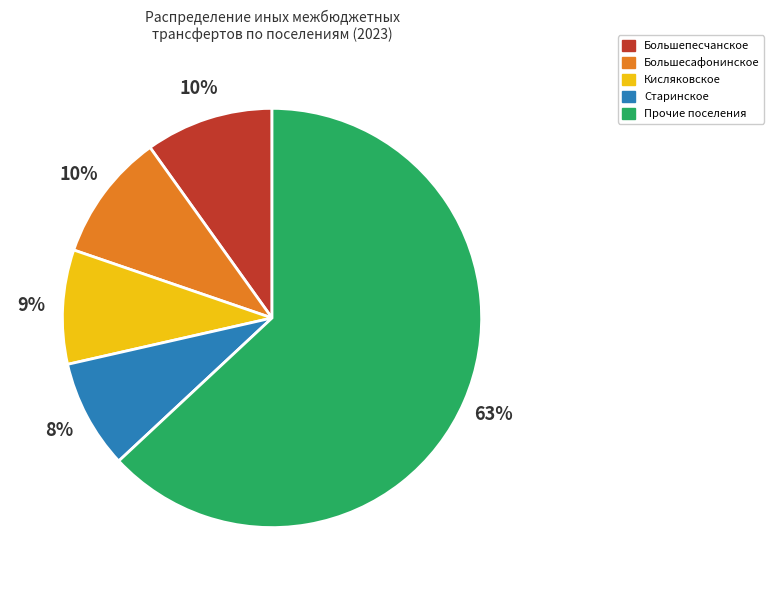

Between Прочие поселения and Большепесчанское, which is larger?

Прочие поселения